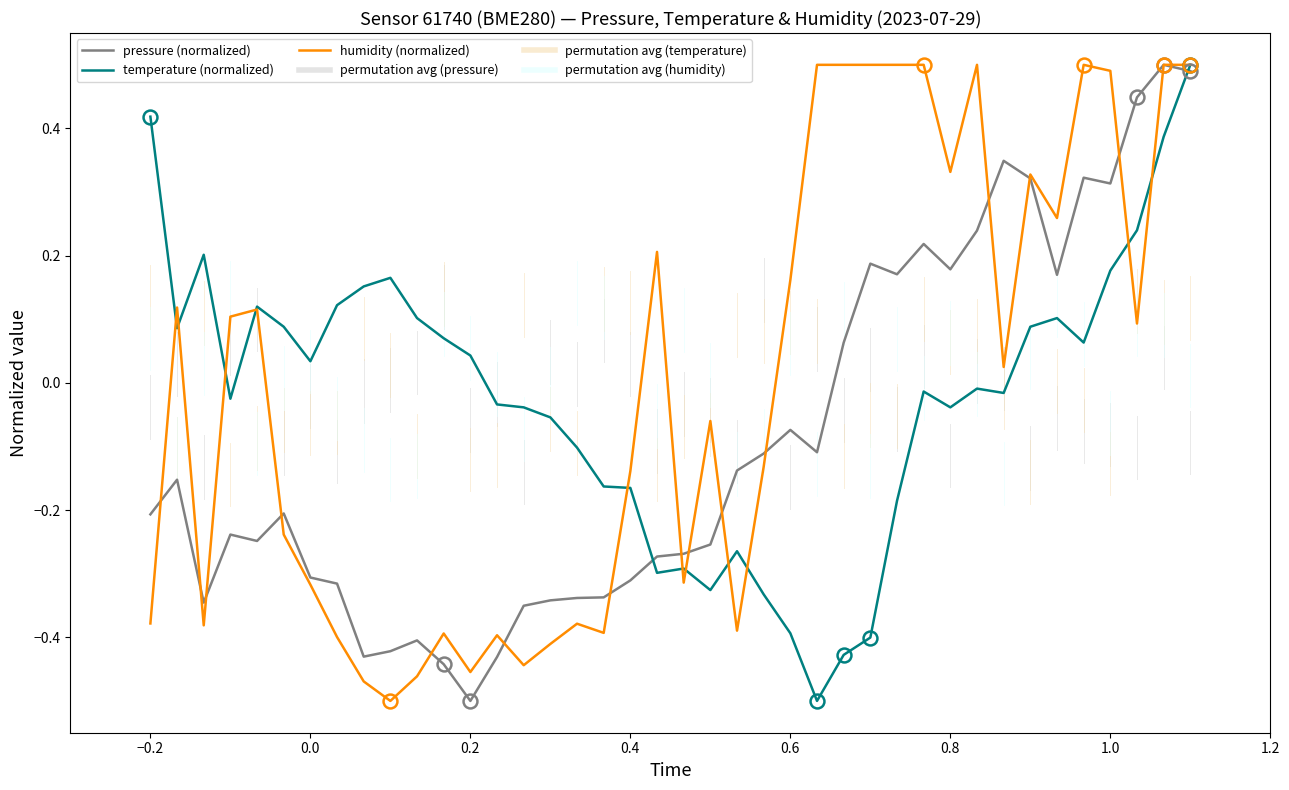

What is the maximum value for temperature (normalized)?

0.5